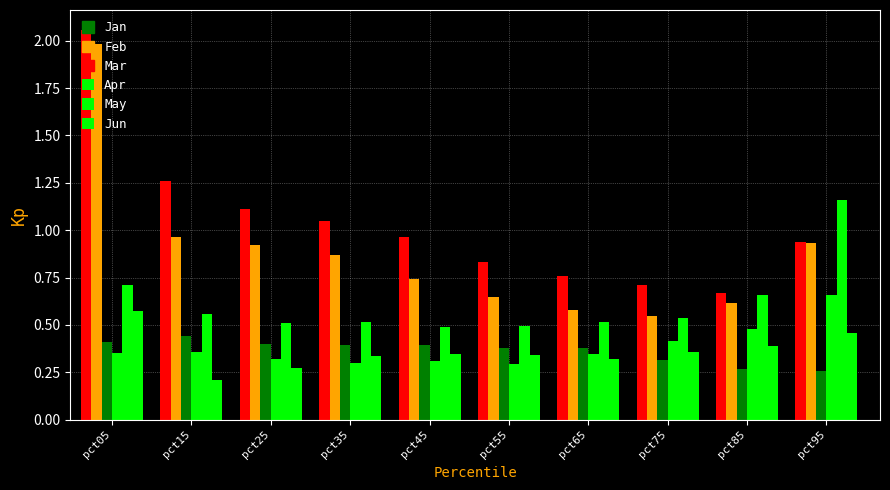

Count the number of data series in this chart.

6